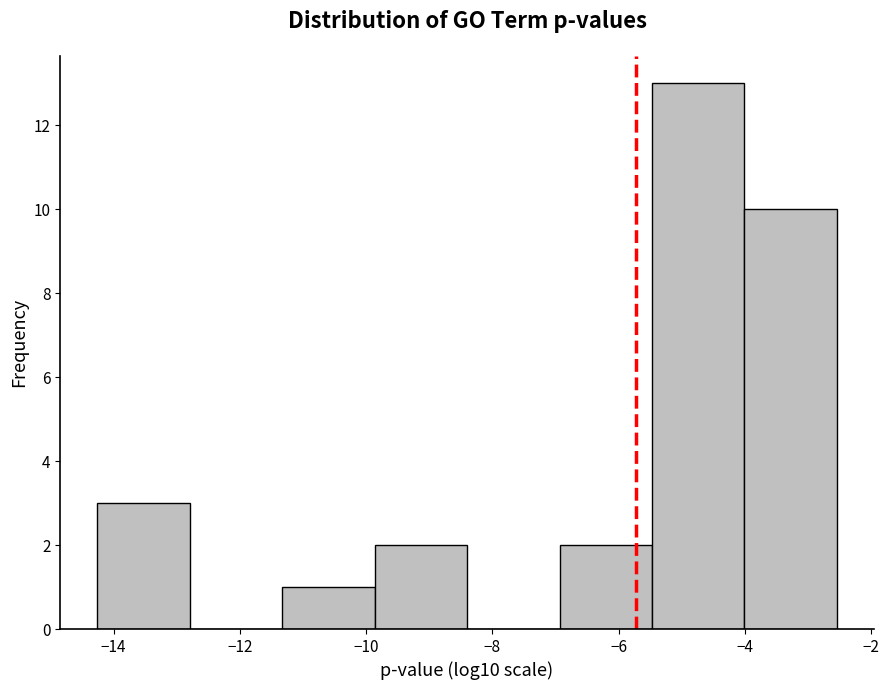

Reading left to right, list every bar in this chart as the range it spans on the x-axis followed by its height. Neither the bar edges nor the heights are printed on the chart, so give them approximately, as read against the axes.

-14.2 to -12.8: 3
-12.8 to -11.4: 0
-11.4 to -9.8: 1
-9.8 to -8.4: 2
-8.4 to -7.0: 0
-7.0 to -5.4: 2
-5.4 to -4.0: 13
-4.0 to -2.6: 10